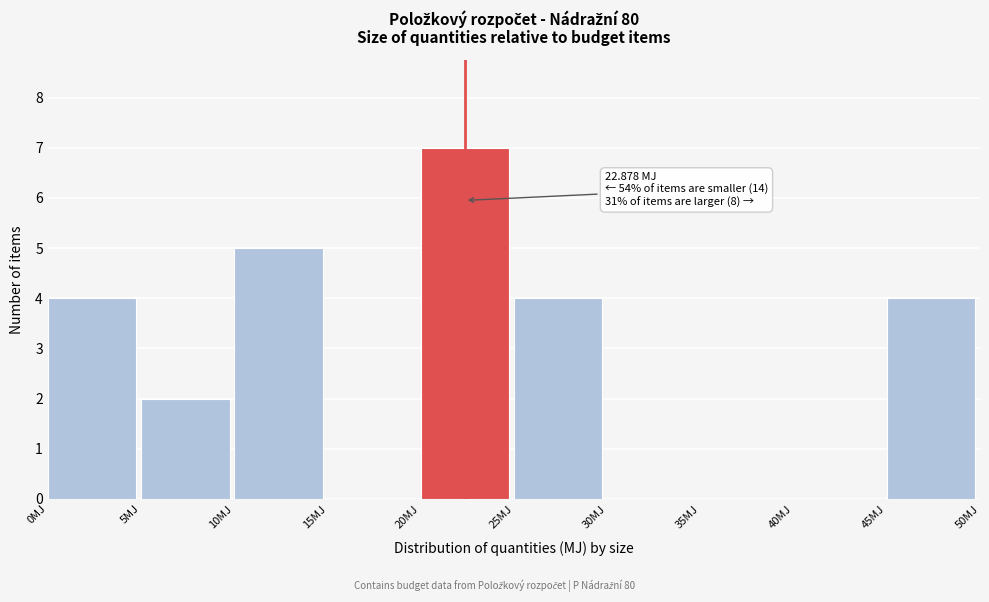

Over which range of the x-axis is the bar tallest?

20 to 25